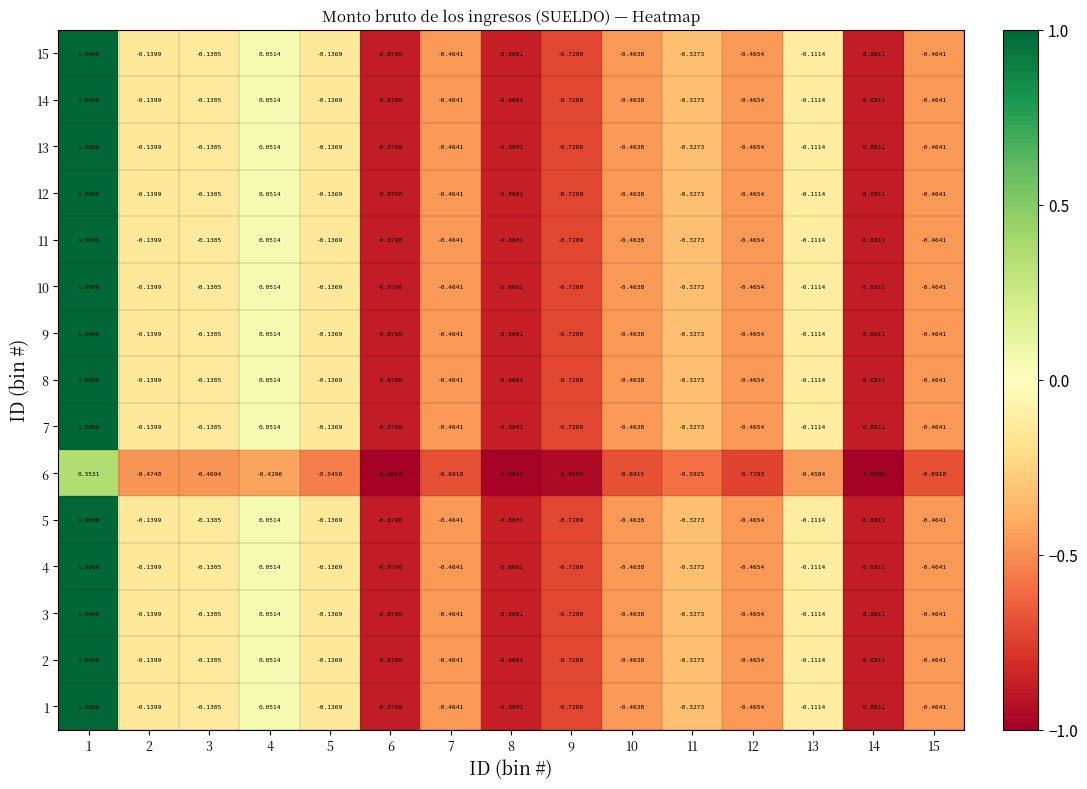

What is the minimum value shown in the chart?

-1.0